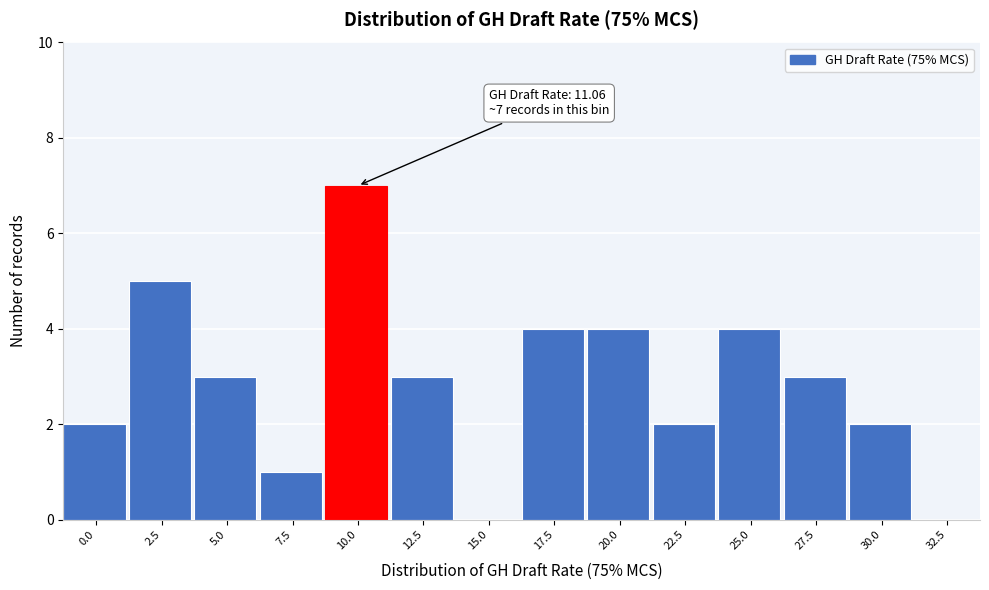

Reading right to left, list all the values displayed in this chart.

32.5=0	30.0=2	27.5=3	25.0=4	22.5=2	20.0=4	17.5=4	15.0=0	12.5=3	10.0=7	7.5=1	5.0=3	2.5=5	0.0=2